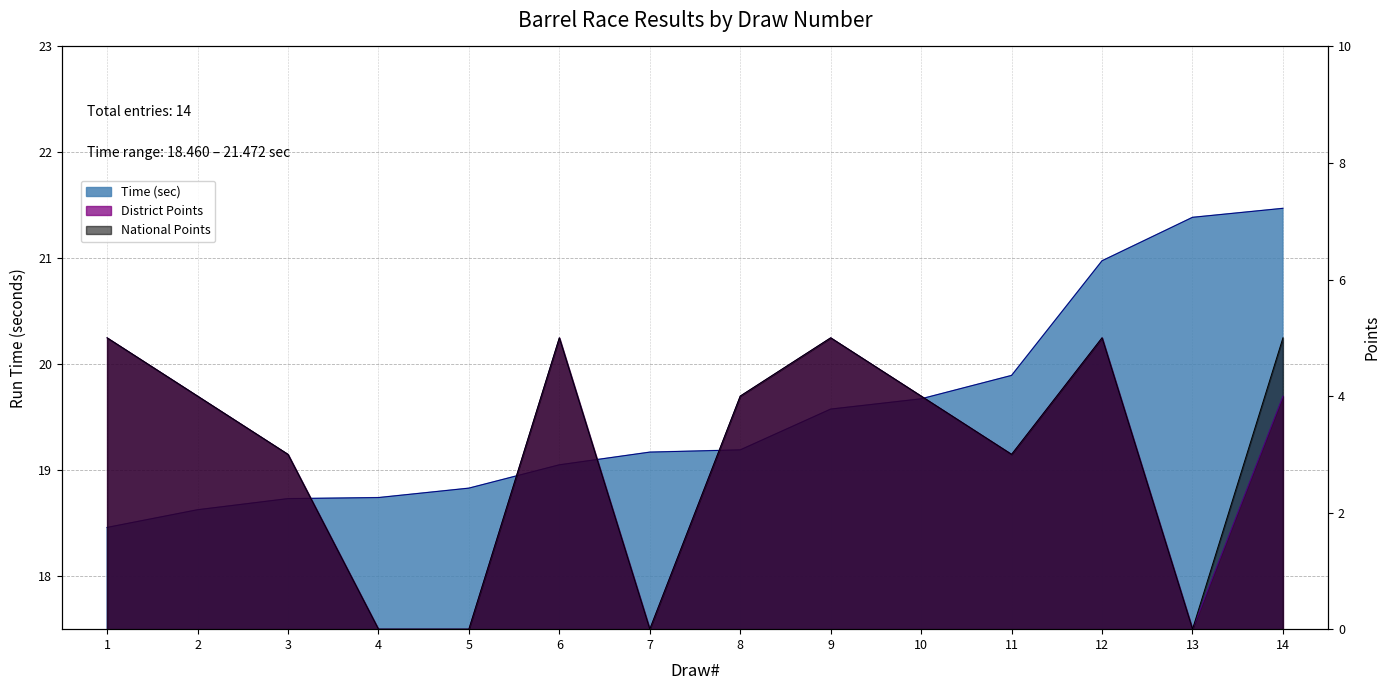

Does the chart have visible grid lines?

Yes